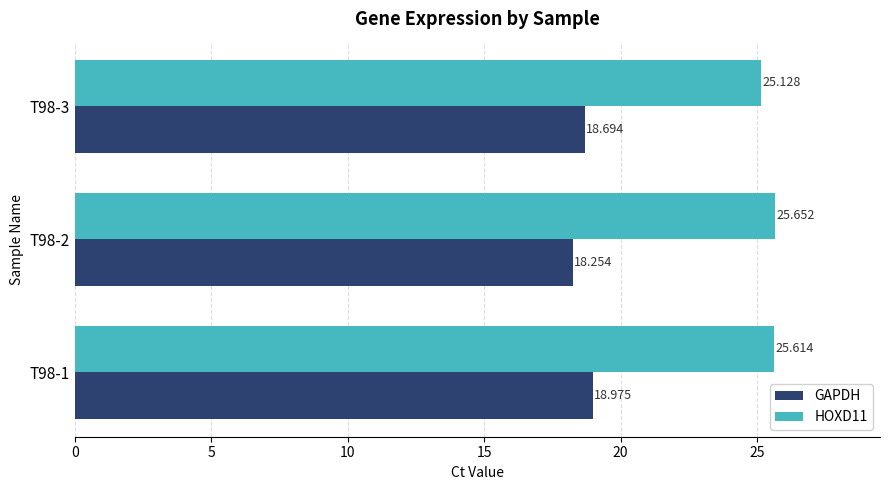

What is the lowest value of the HOXD11 series?

25.1